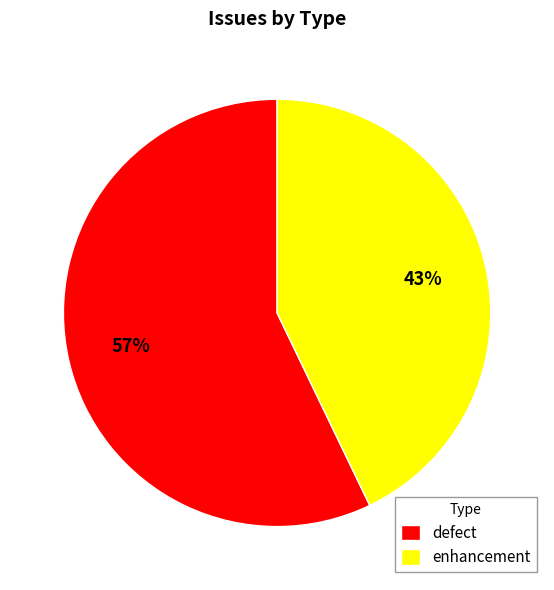

Does enhancement account for over 50% of the chart?

No